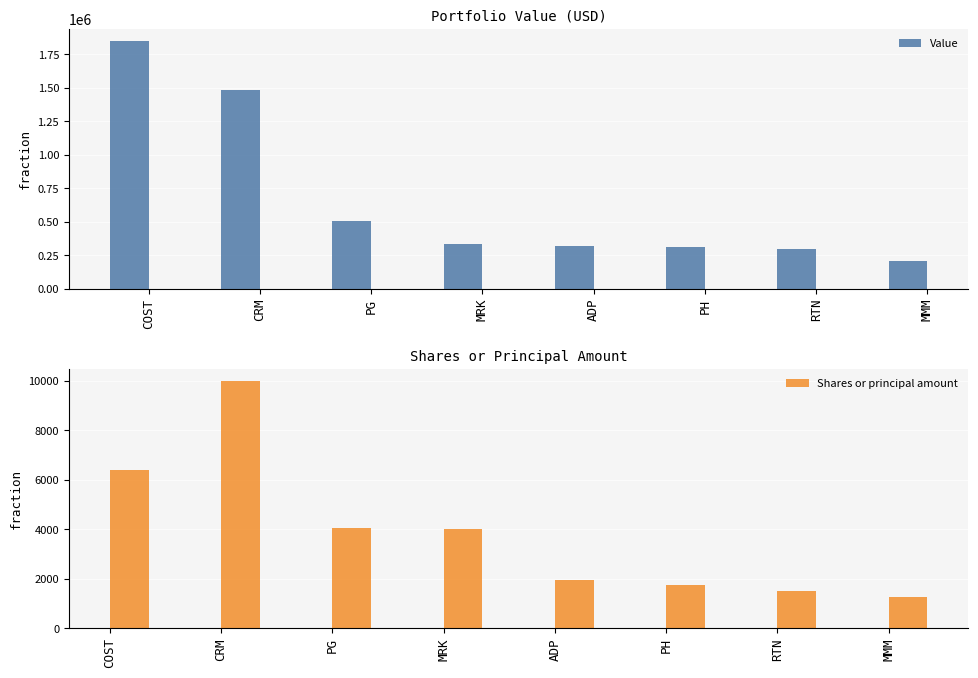

Reading right to left, what are all the values shown in this chart?

Value: MMM=206000	RTN=297000	PH=314000	ADP=316000	MRK=337000	PG=504000	CRM=1484000	COST=1848000
Shares or principal amount: MMM=1250	RTN=1512	PH=1739	ADP=1956	MRK=4000	PG=4056	CRM=10000	COST=6415